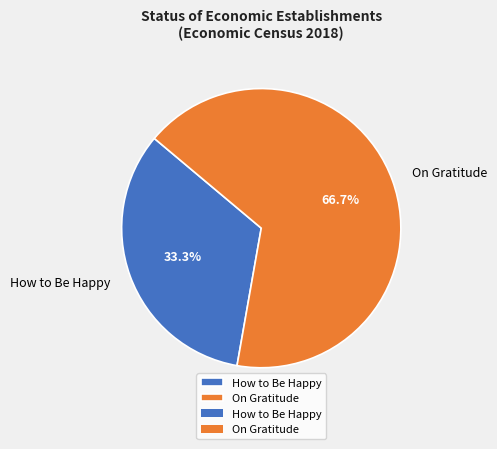

Is it true that How to Be Happy is 45% of the pie?

False